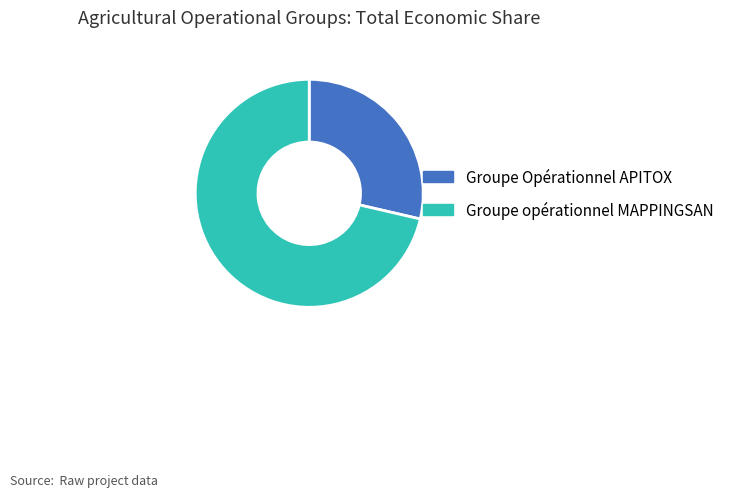

Rank the categories by value from lowest to highest.

Groupe Opérationnel APITOX, Groupe opérationnel MAPPINGSAN